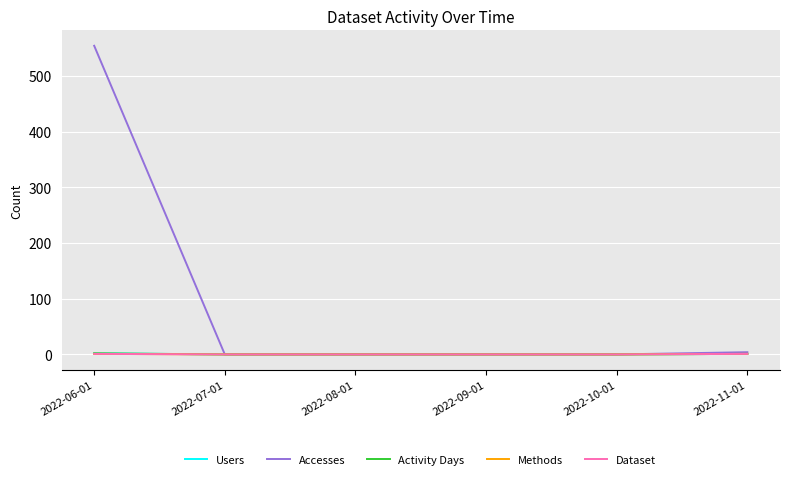

How many lines are shown in the chart?

5